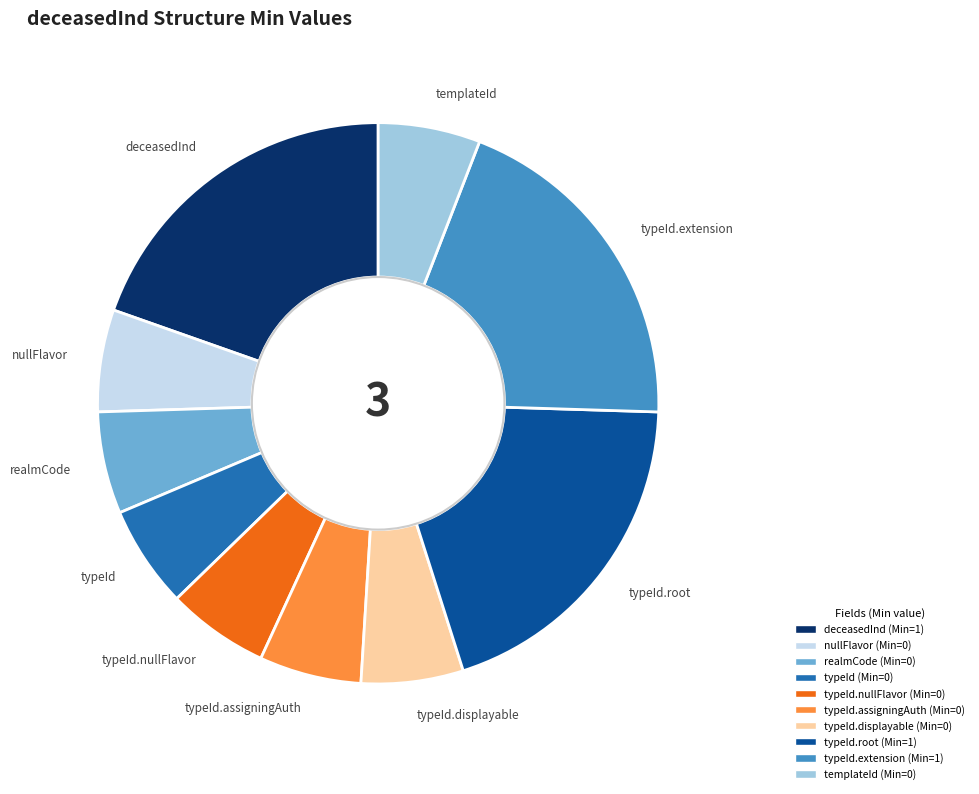

Is typeId.nullFlavor the majority of the pie?

No